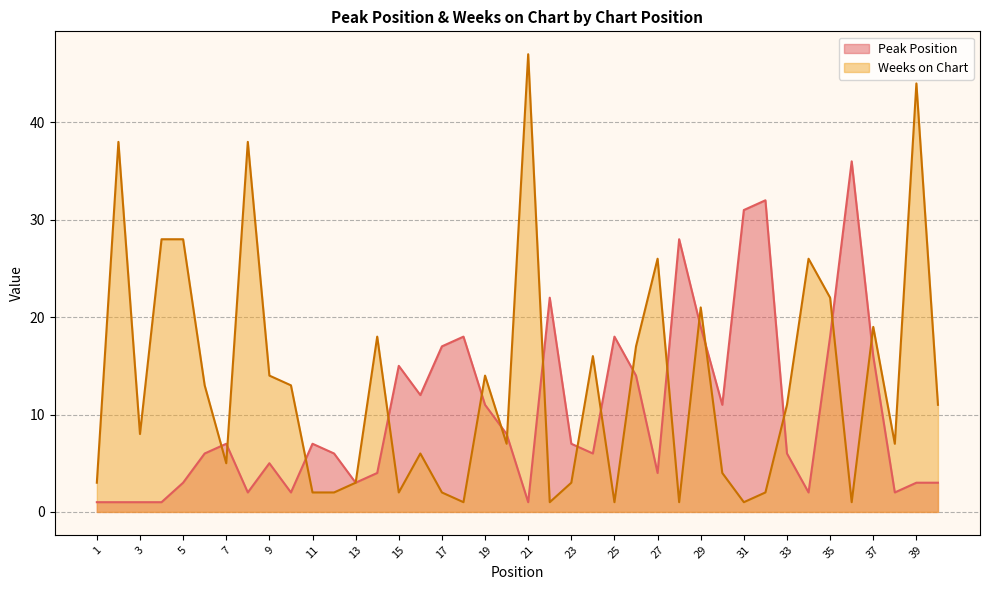

True or false: Peak Position has more than 2 points higher than both neighbors.

True